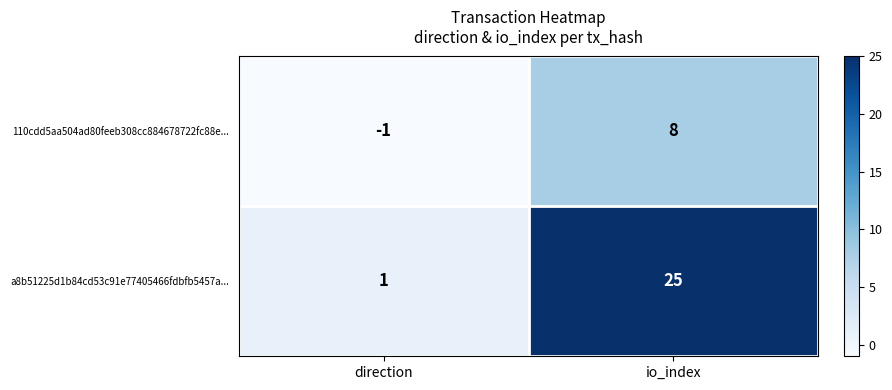

True or false: a8b51225d1b84cd53c91e77405466fdbfb5457a... has a value of 25 at io_index.

True